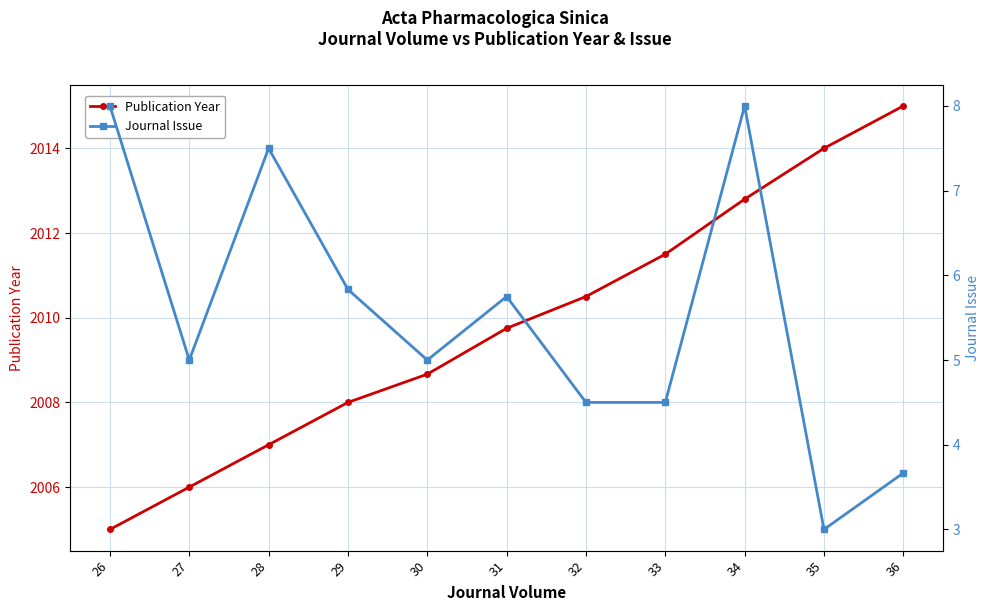

Which series has the largest range (max minus min)?

Publication Year